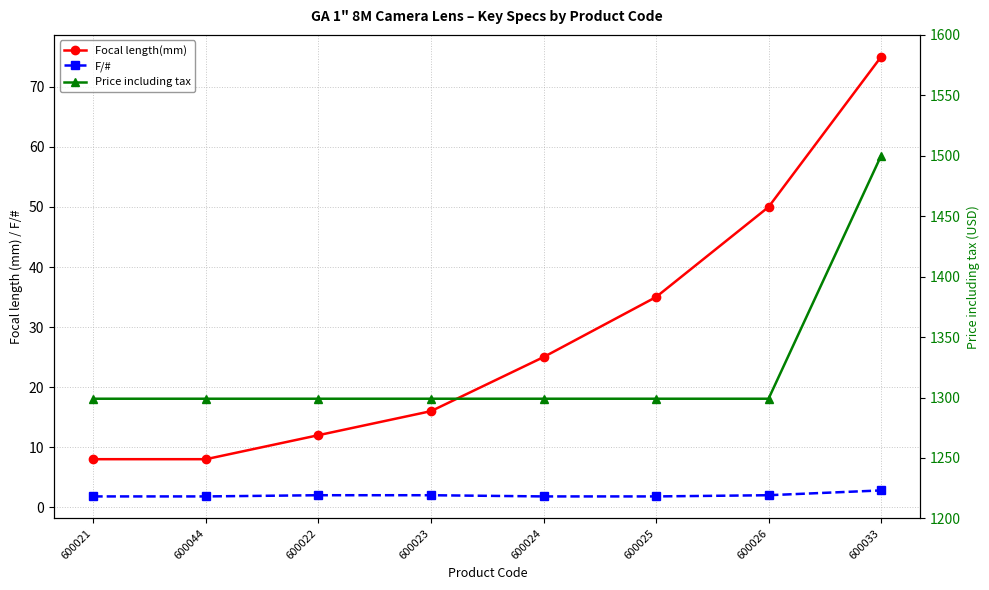

Rank the series by their maximum value, from lowest to highest.

F/#, Focal length(mm), Price including tax